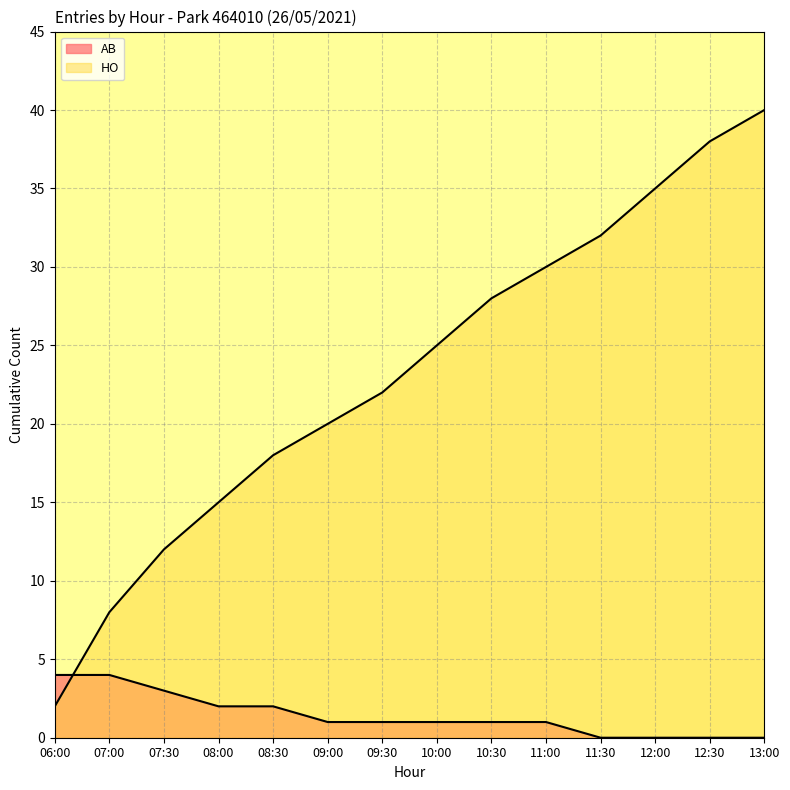

List the series in order of their overall mean, highest first.

HO, AB